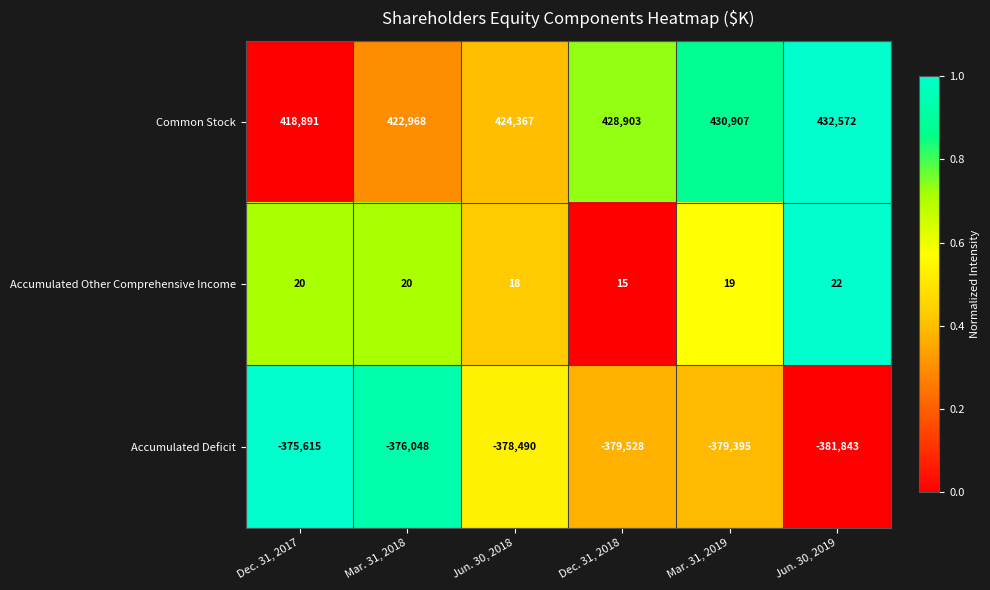

What is the sum of all Accumulated Other Comprehensive Income values?

114